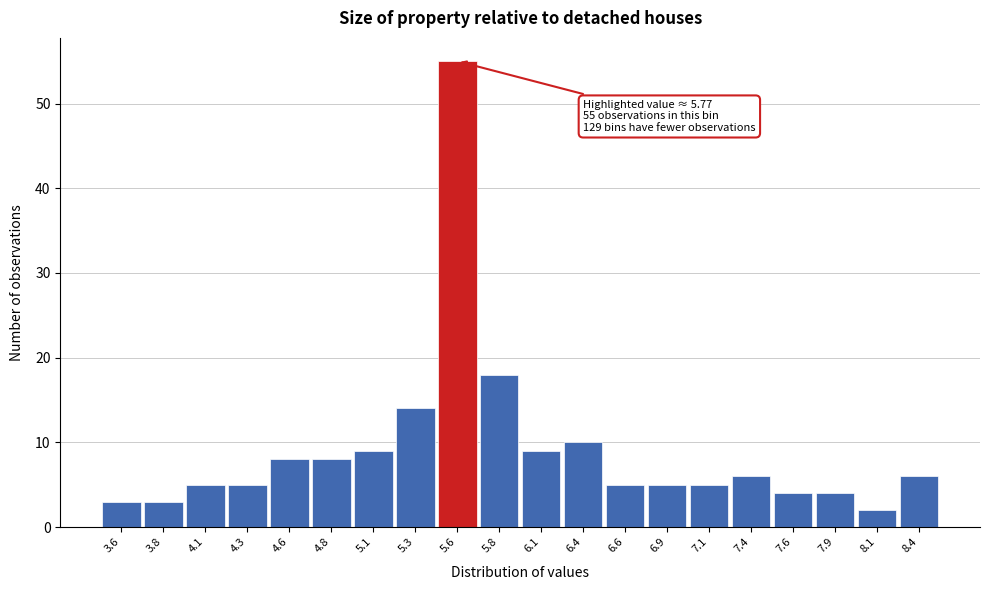

Reading left to right, list all the values displayed in this chart.

3.6=3	3.8=3	4.1=5	4.3=5	4.6=8	4.8=8	5.1=9	5.3=14	5.6=55	5.8=18	6.1=9	6.4=10	6.6=5	6.9=5	7.1=5	7.4=6	7.6=4	7.9=4	8.1=2	8.4=6